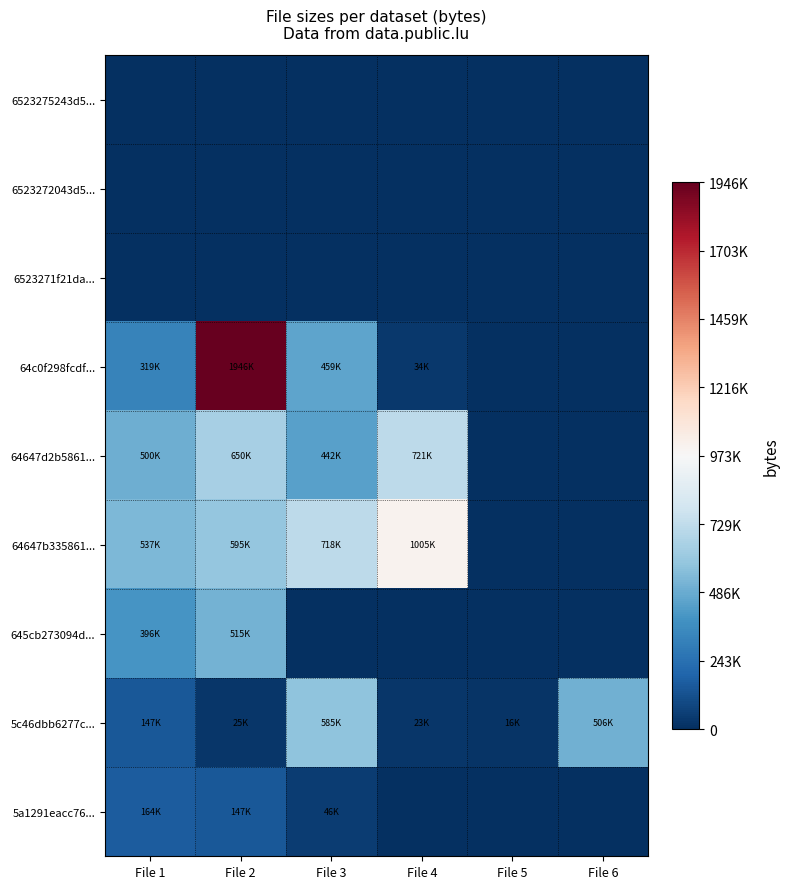

What is the total value across all series at File 3?

2252061